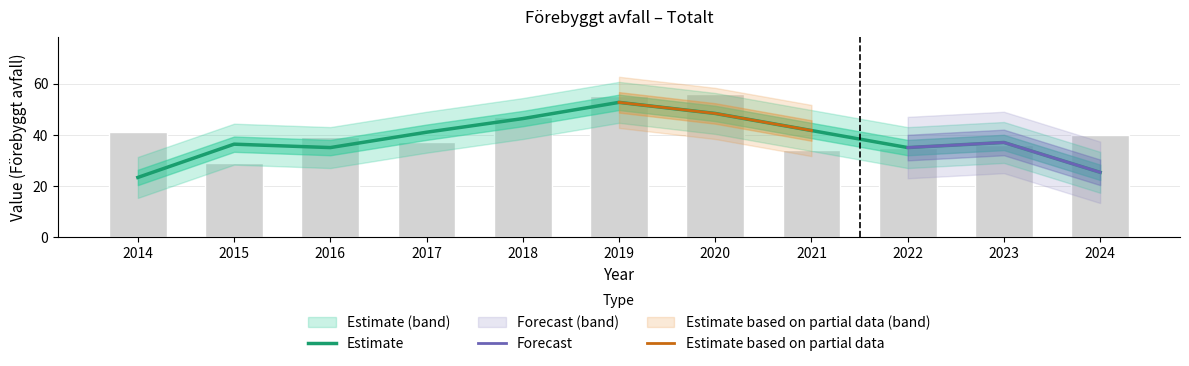

How many values exceed 39?

5